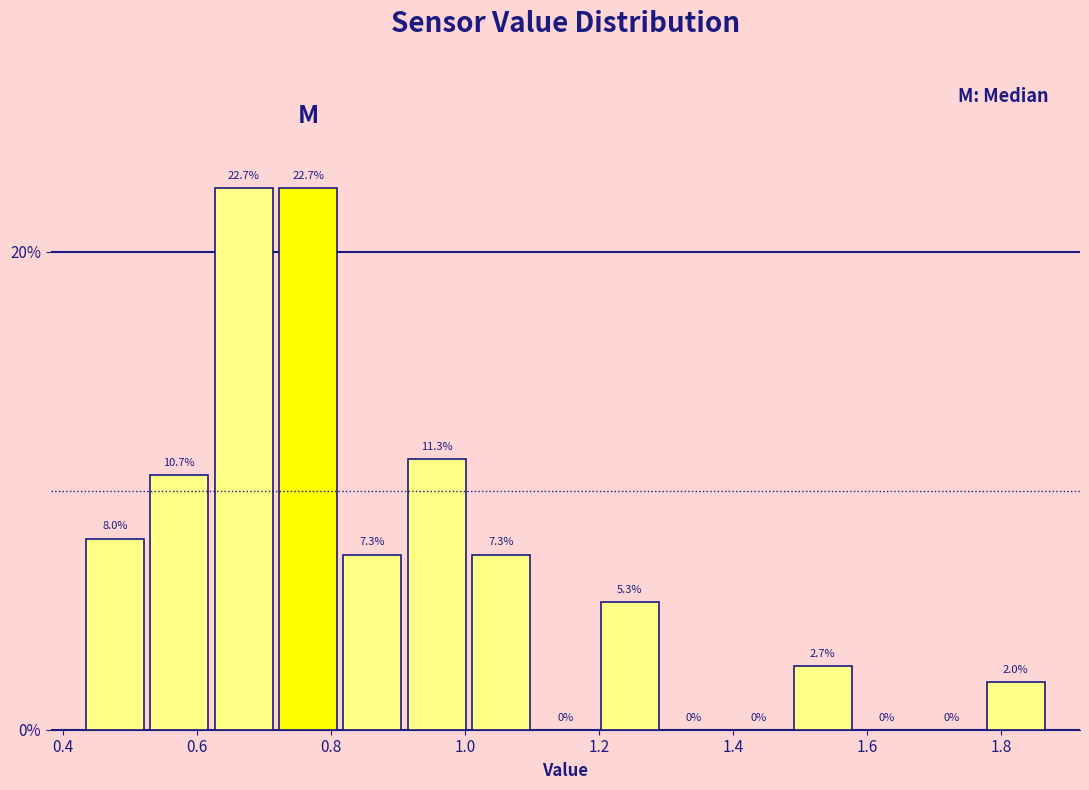

How tall is the bar that spans 0.814 to 0.910 on the x-axis? The bar edges are not printed on the chart, so give them approximately, as read against the axis.

7.3